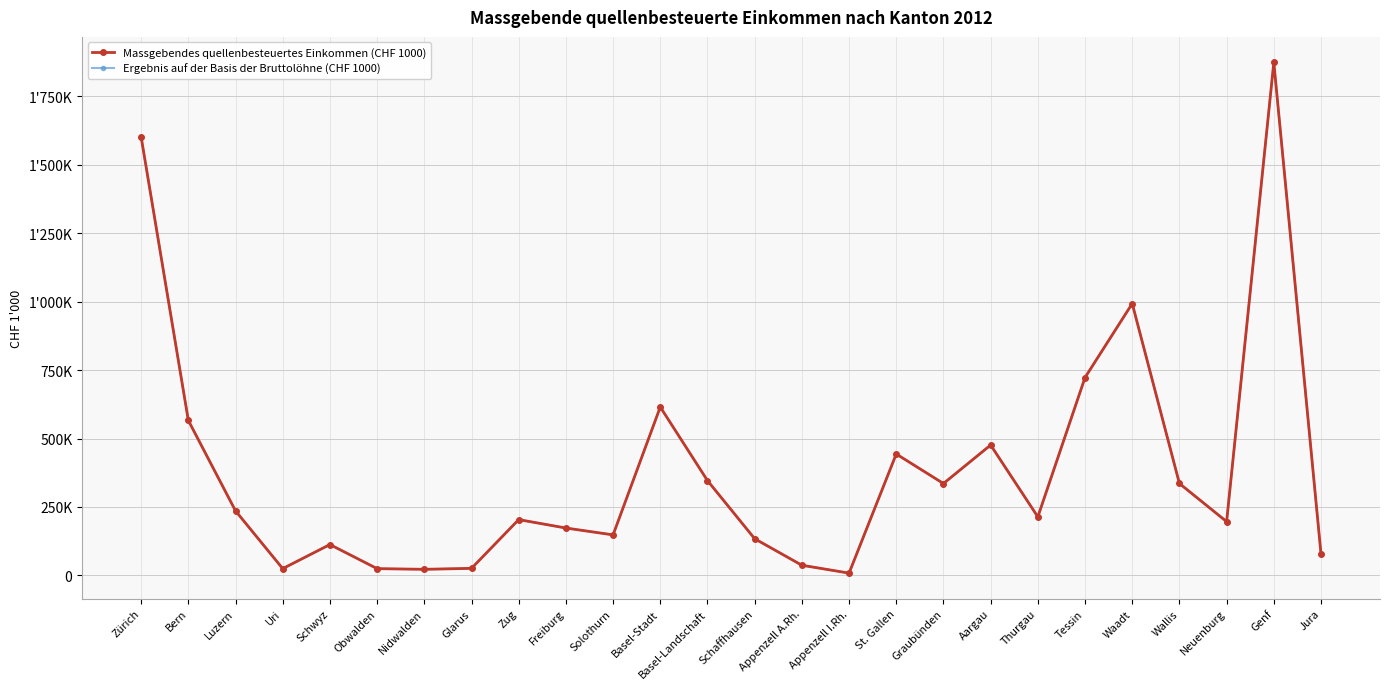

The Ergebnis auf der Basis der Bruttolöhne (CHF 1000) series shows 170754.2 at St. Gallen. True or false?

False